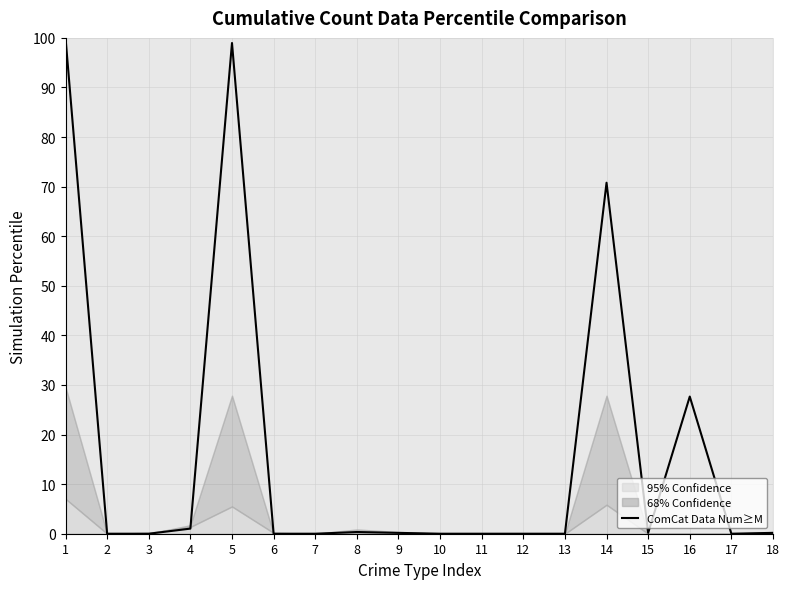

Does the chart display data point markers on the line(s)?

No